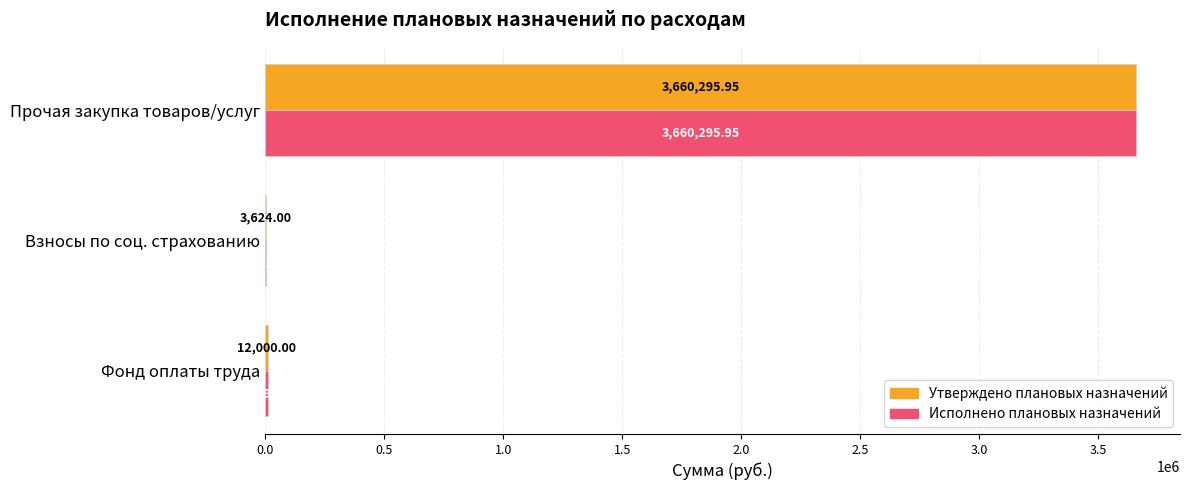

Is the value of Исполнено плановых назначений at Взносы по соц. страхованию greater than the value of Утверждено плановых назначений at Взносы по соц. страхованию?

No